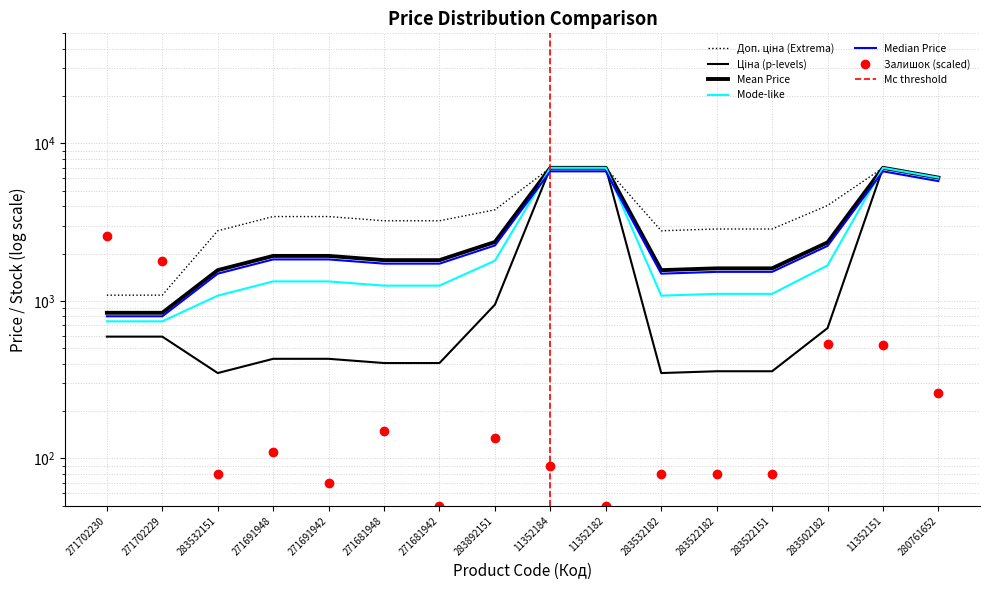

Which series has the largest range (max minus min)?

Ціна